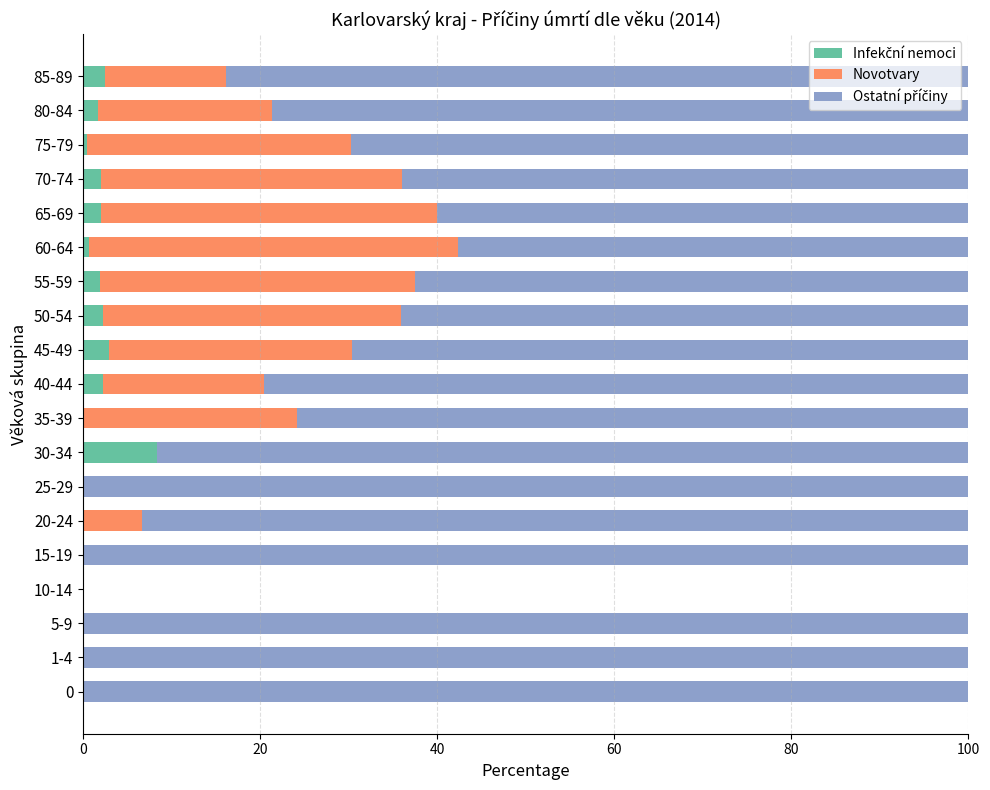

What is the total value across all series at 15-19?

100.0